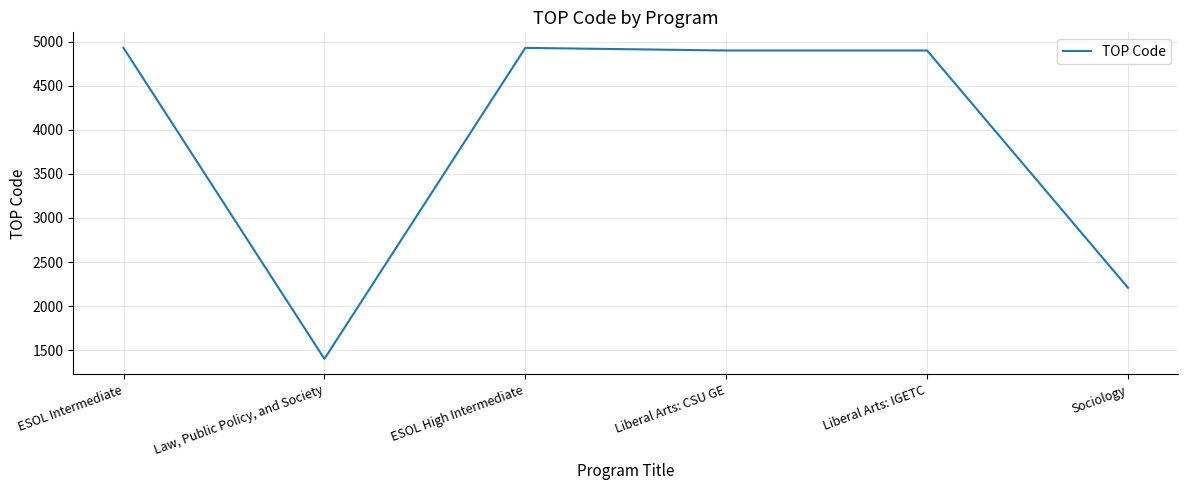

True or false: the data has more than 2 interior local peaks.

False